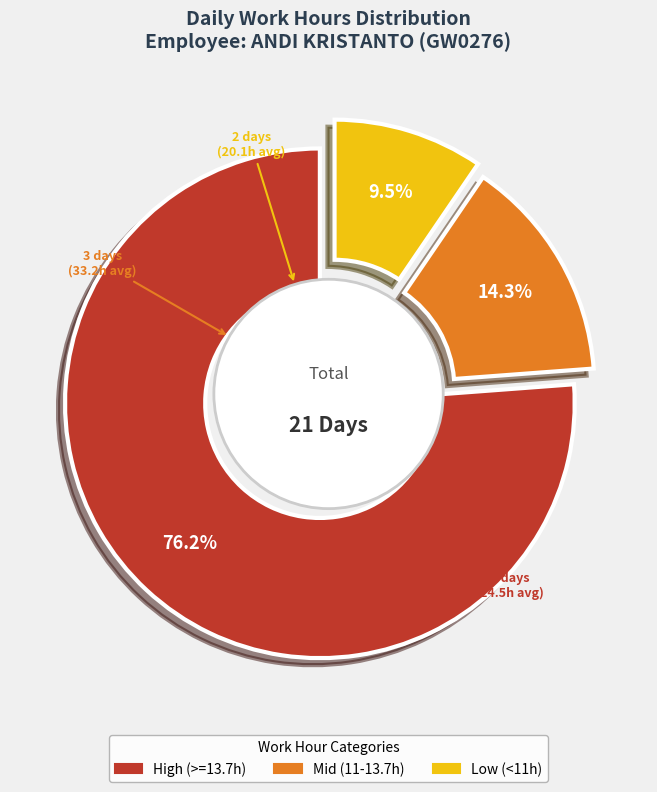

Is it true that 18-Wed is 11% of the pie?

False